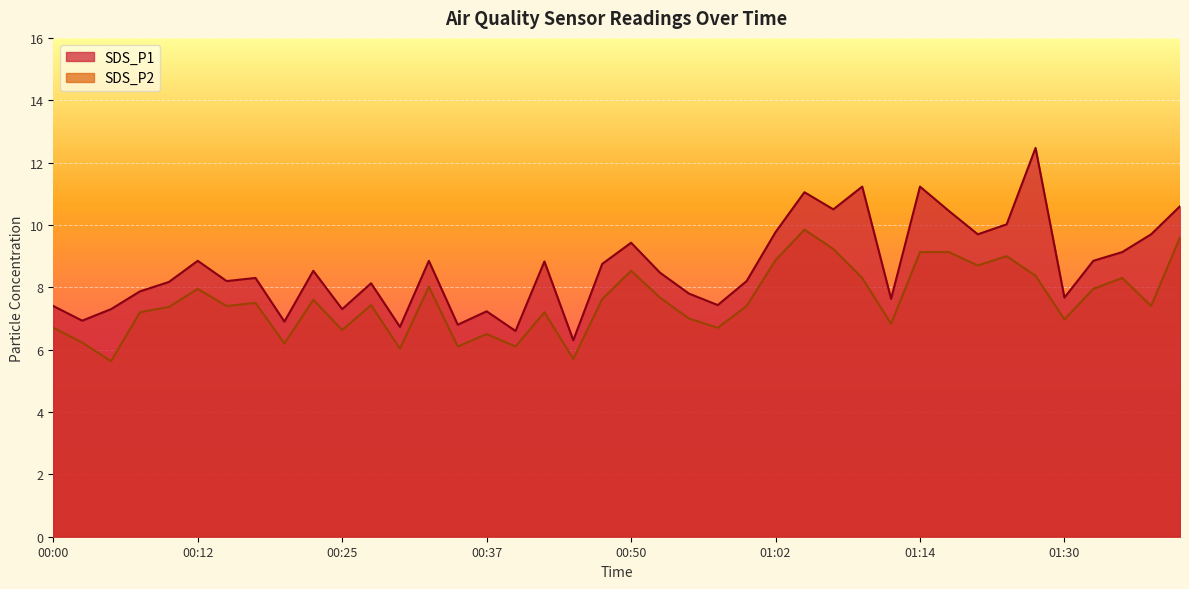

Rank the series at 01:07 from highest to lowest value.

SDS_P1, SDS_P2